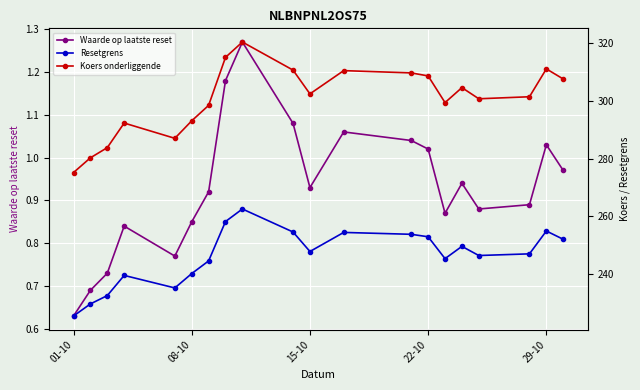

Where is Waarde op laatste reset nearest to the value 0?

01-10